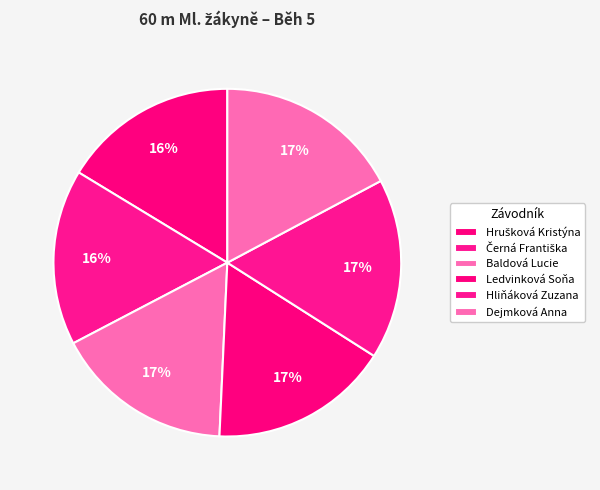

How many segments does this pie chart have?

6